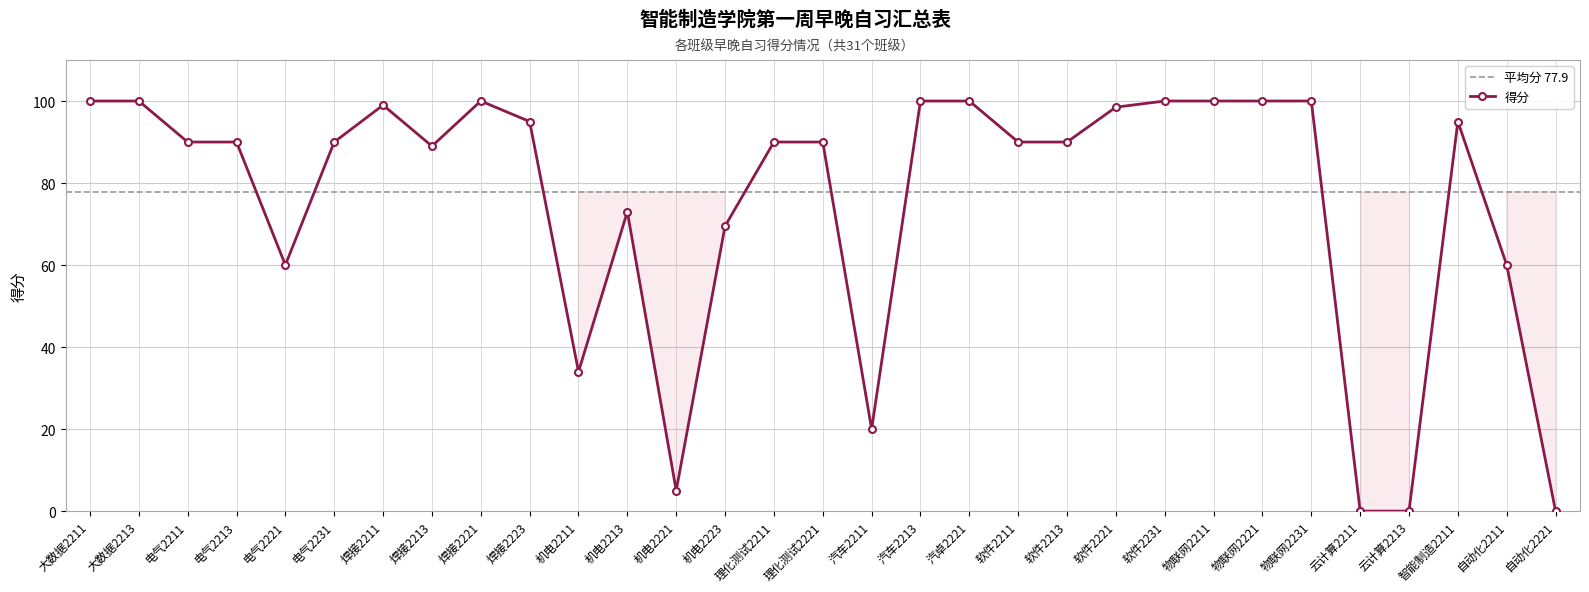

How many interior local valleys (lower than both neighbors) does the data have?

5